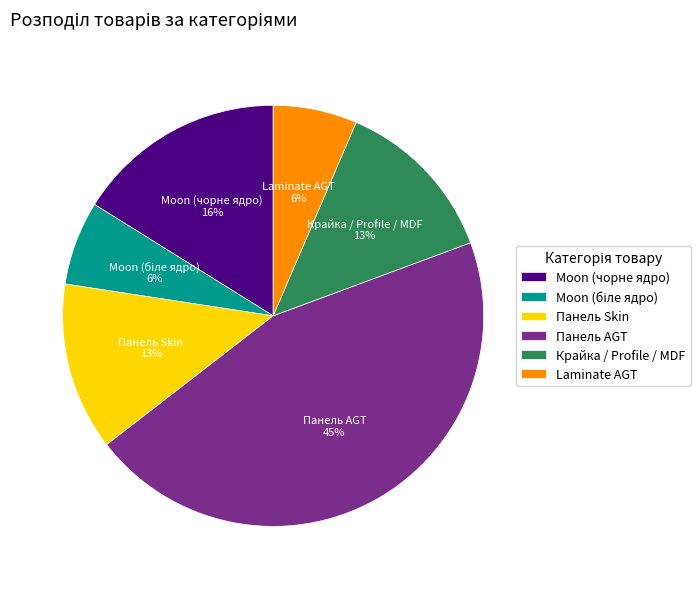

To the nearest percent, what portion does Laminate AGT represent?

6%